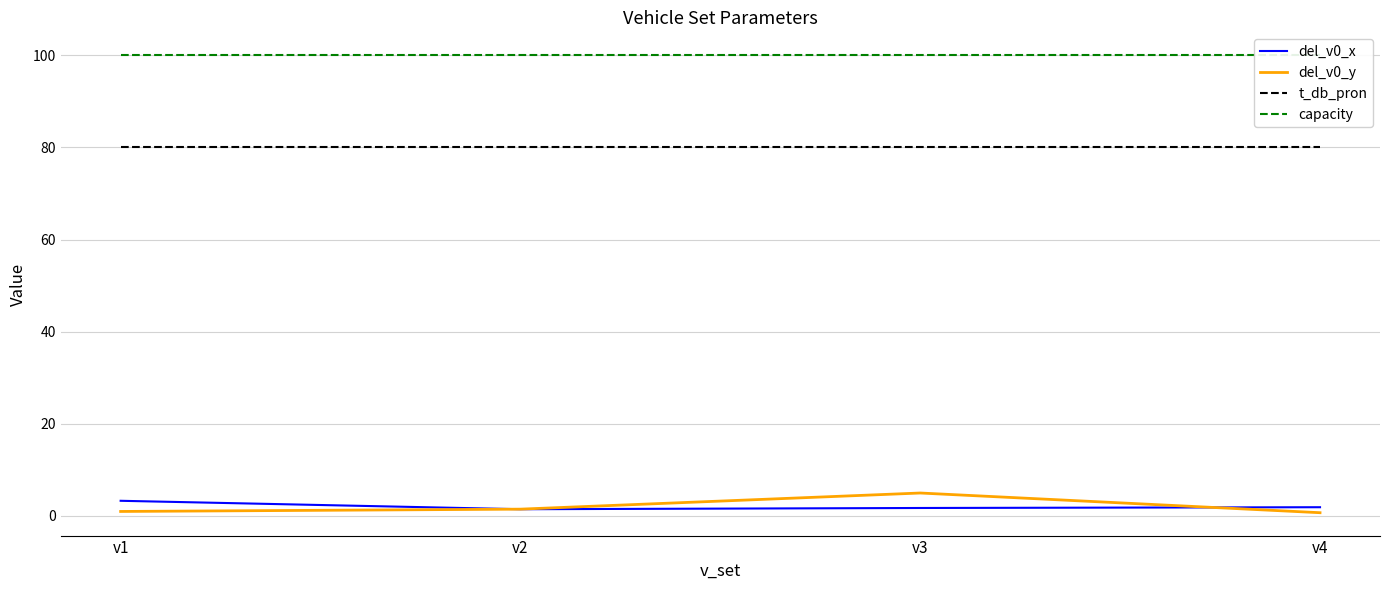

Reading left to right, what are all the values shown in this chart?

del_v0_x: 3.3	1.5	1.7	1.9
del_v0_y: 1.0	1.5	5.0	0.7
t_db_pron: 80.0	80.0	80.0	80.0
capacity: 100.0	100.0	100.0	100.0